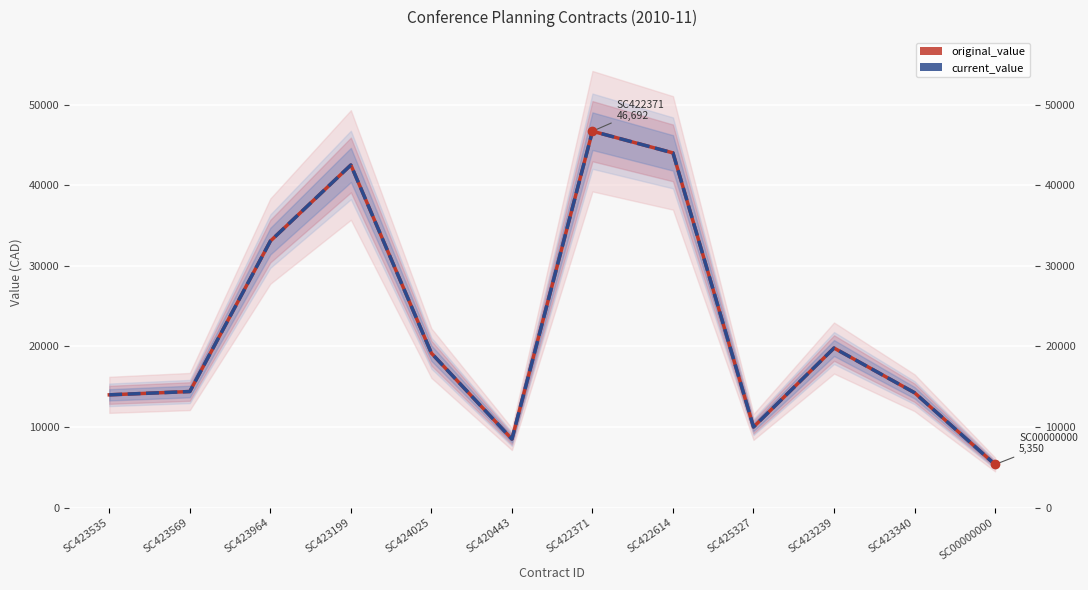

Where is the first local minimum for original_value?

SC420443